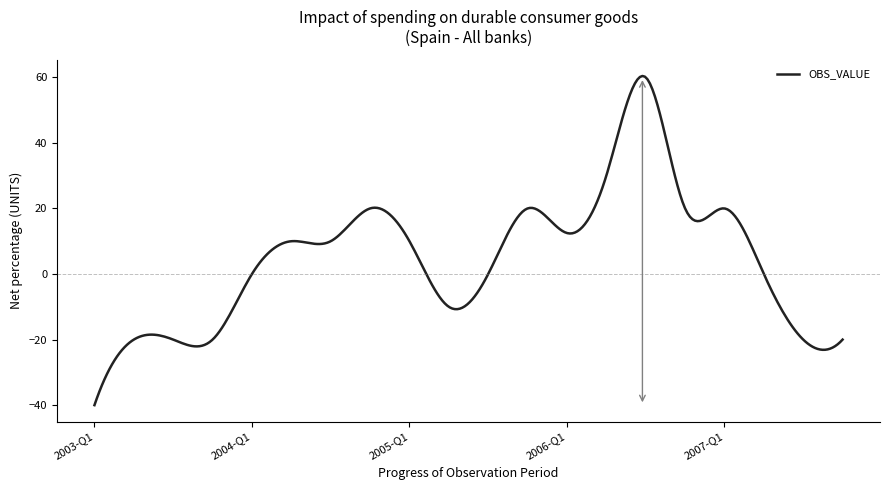

What is the maximum value shown in the chart?

60.4